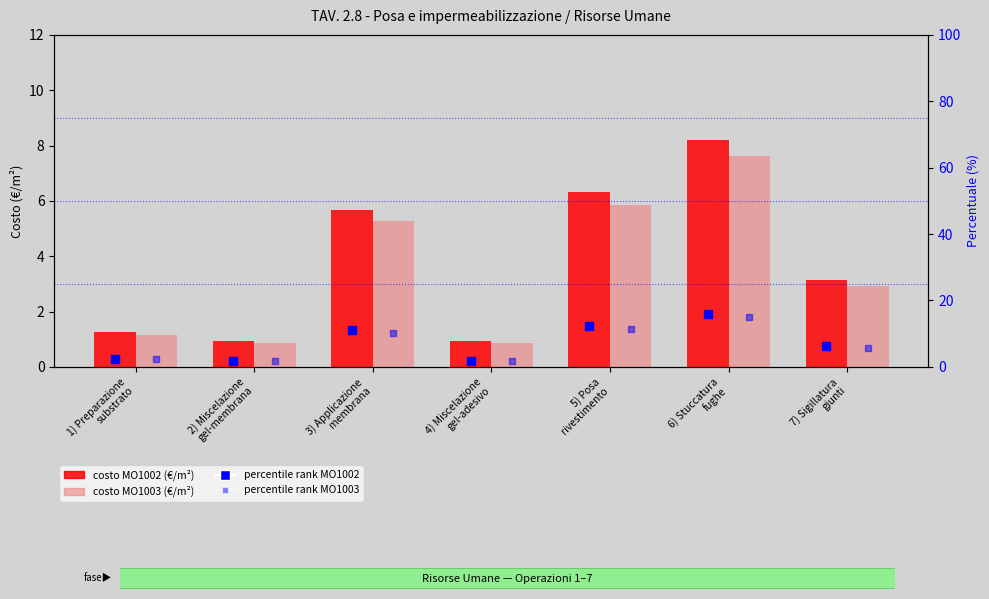

At which category is the sum across all series the highest?

6) Stuccatura
fughe